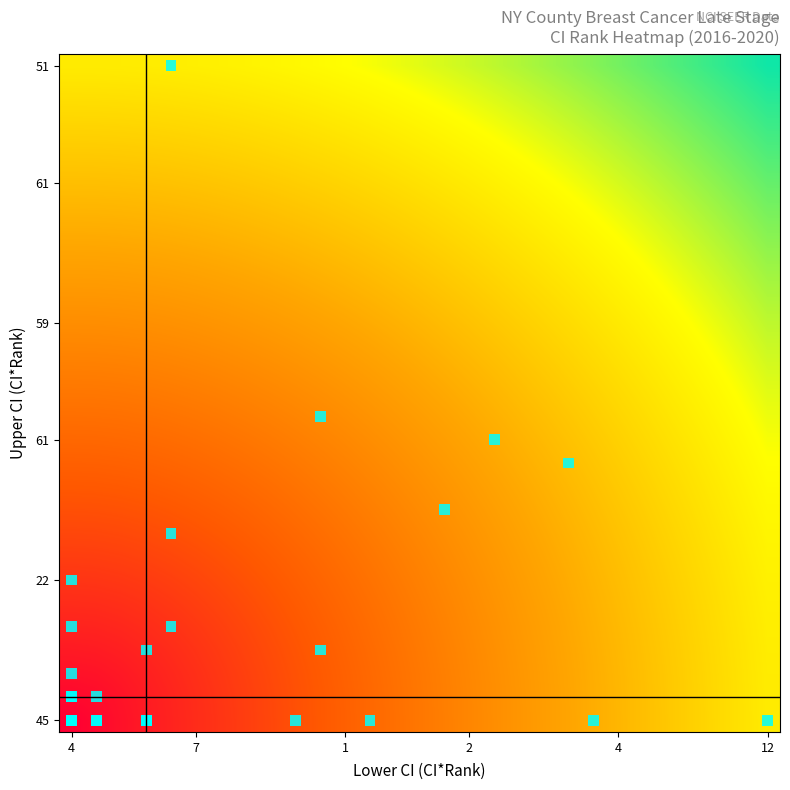

What is the minimum value shown in the chart?

1.0